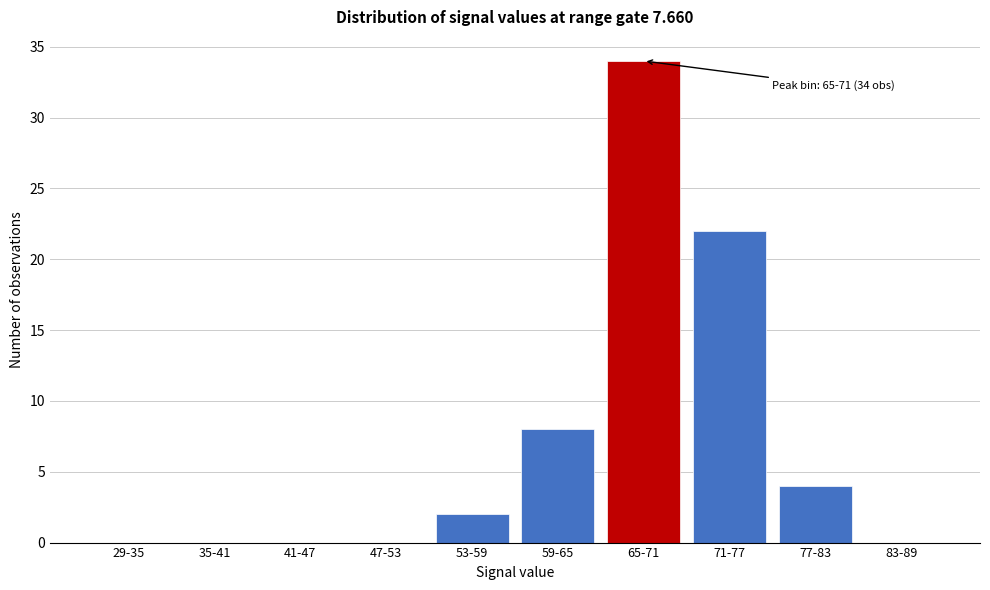

Reading right to left, list all the values displayed in this chart.

83-89=0	77-83=4	71-77=22	65-71=34	59-65=8	53-59=2	47-53=0	41-47=0	35-41=0	29-35=0